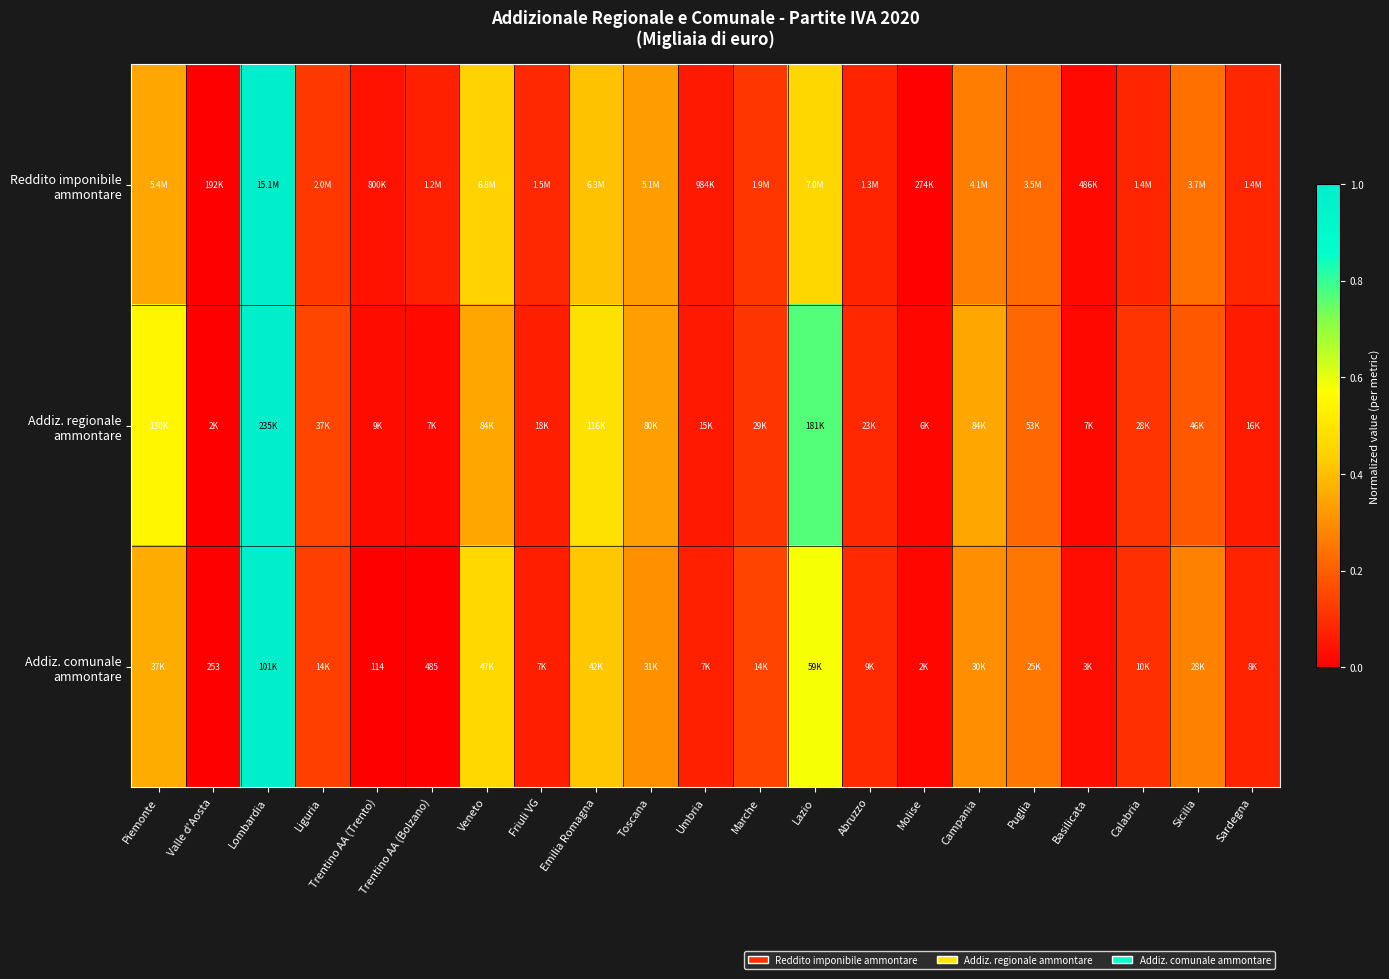

Which series has the largest range (max minus min)?

Reddito imponibile ammontare